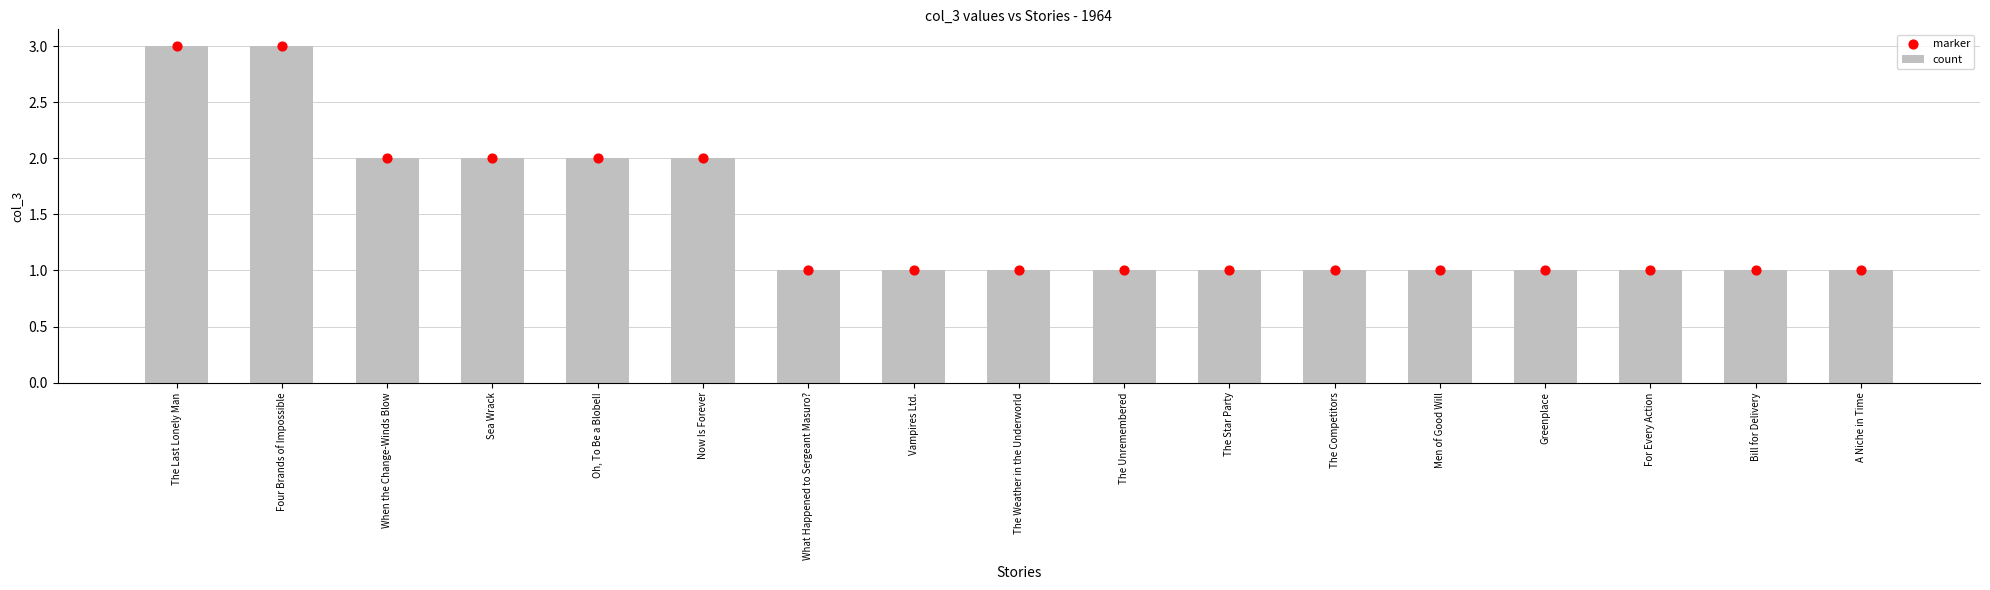

What are all the series names shown in the legend?

count, marker